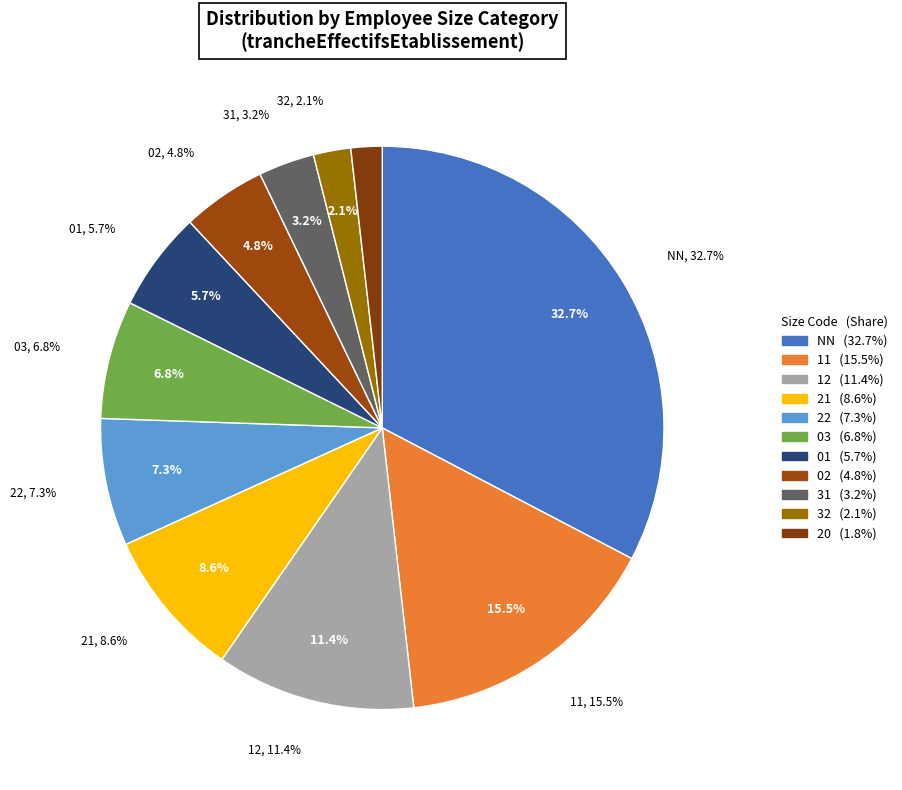

The NN slice represents 33% of the pie. True or false?

True